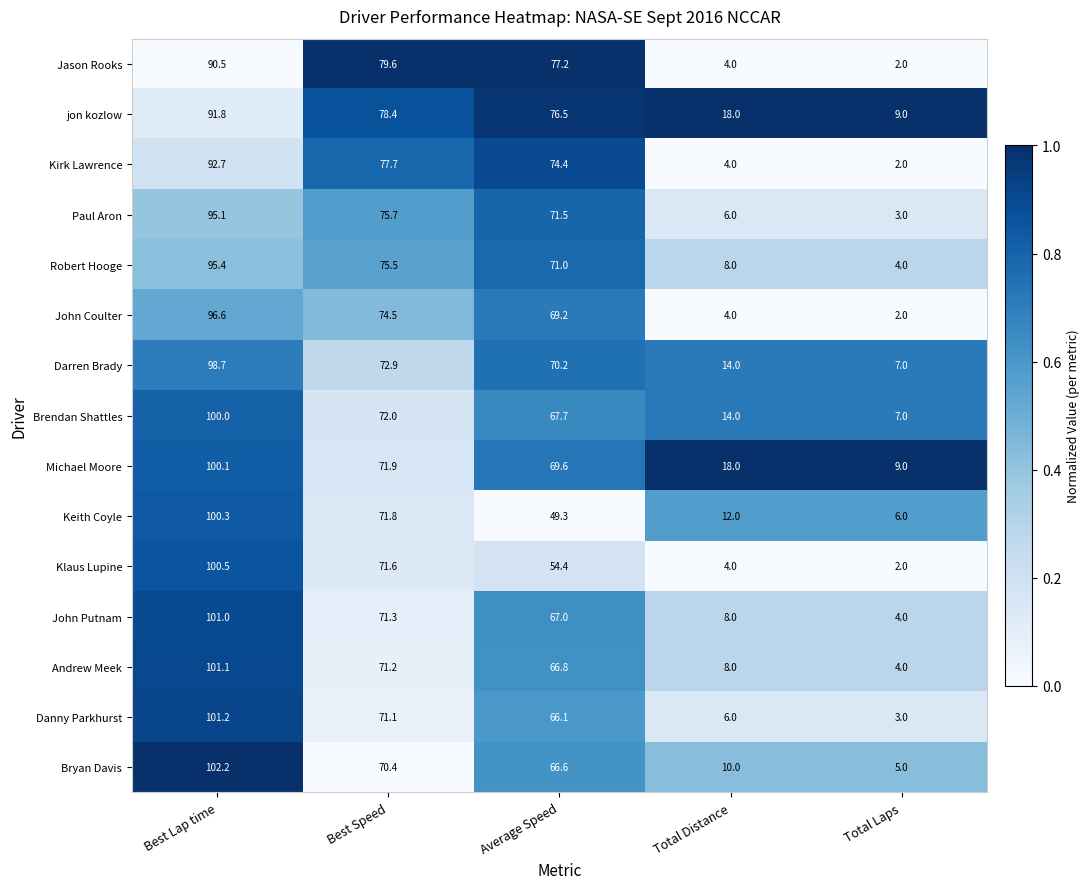

Which series has the largest total across all categories?

jon kozlow